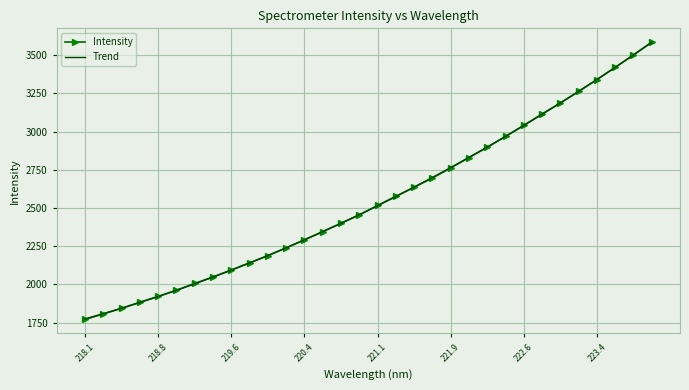

Which series has the largest range (max minus min)?

Intensity